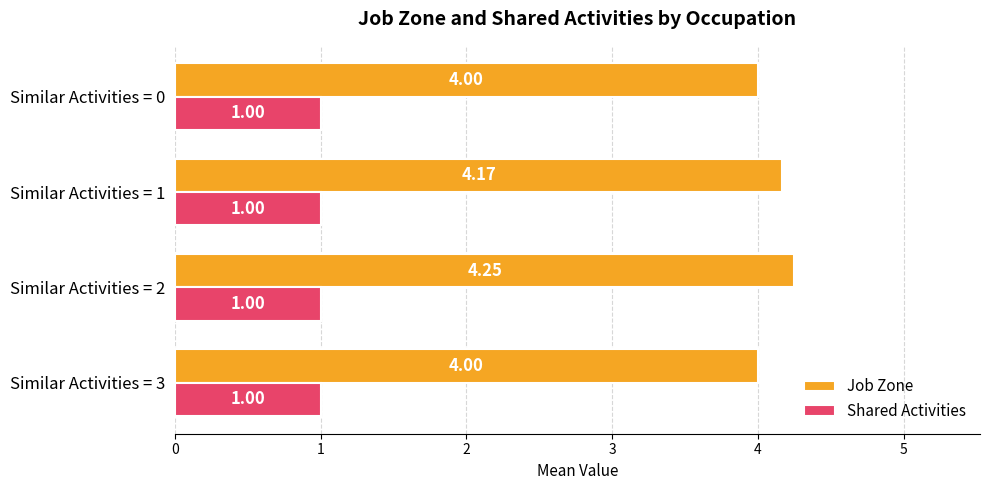

Between Similar Activities = 3 and Similar Activities = 1, which series saw the biggest shift?

Job Zone